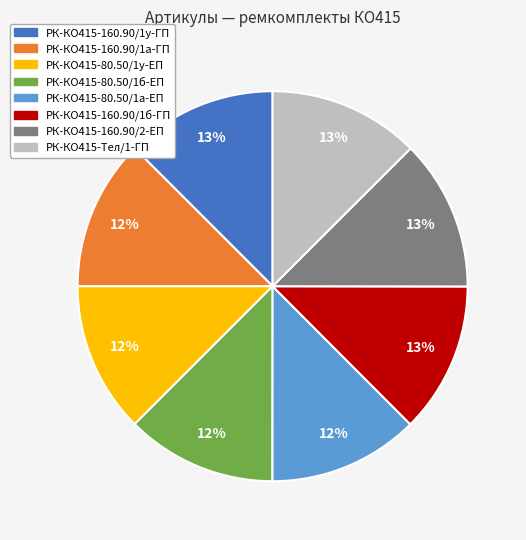

How many slices are in this pie chart?

8